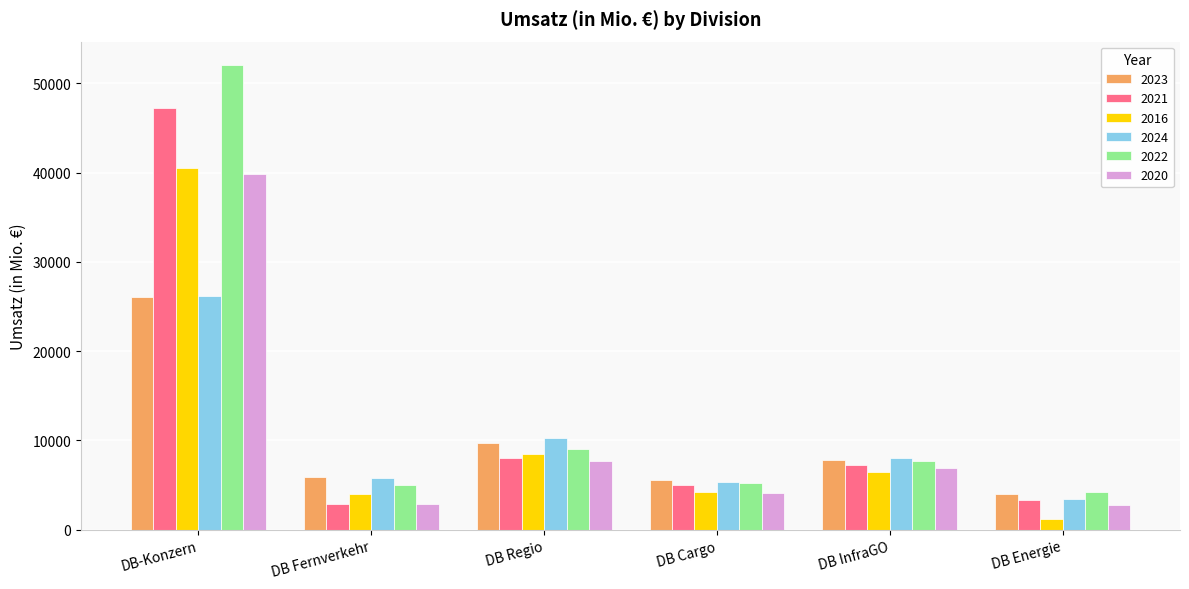

What is the greatest value displayed?

52085